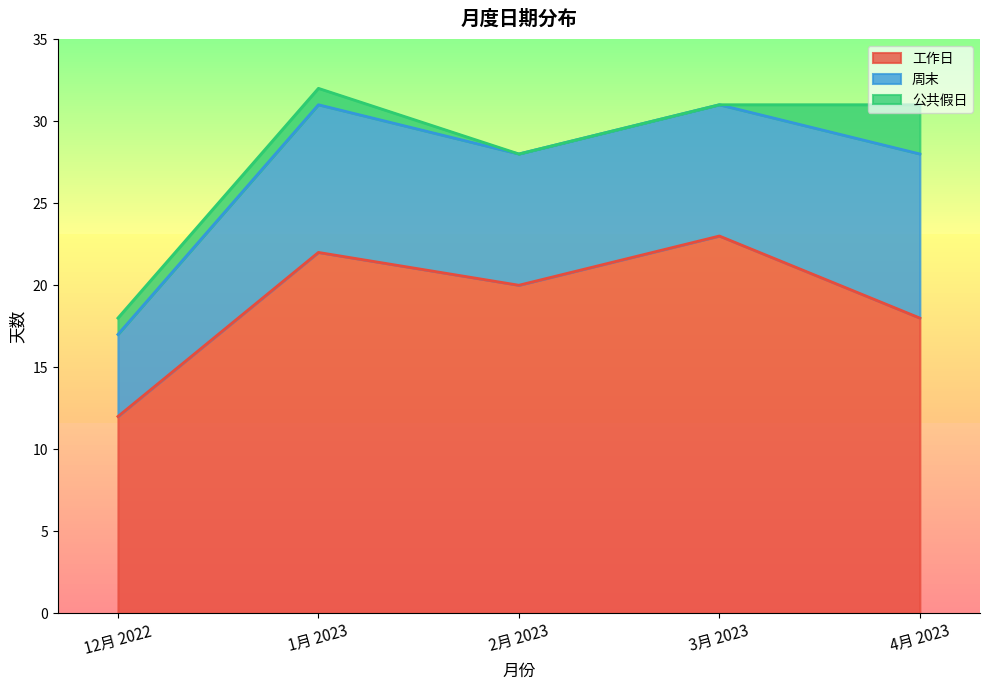

What position from the left is 4月 2023?

5